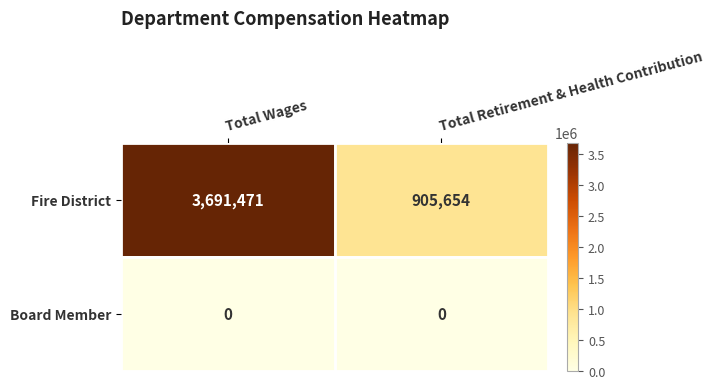

Reading left to right, transcribe all the data shown in this chart.

Fire District: Total Wages=3691471	Total Retirement & Health Contribution=905654
Board Member: Total Wages=0	Total Retirement & Health Contribution=0